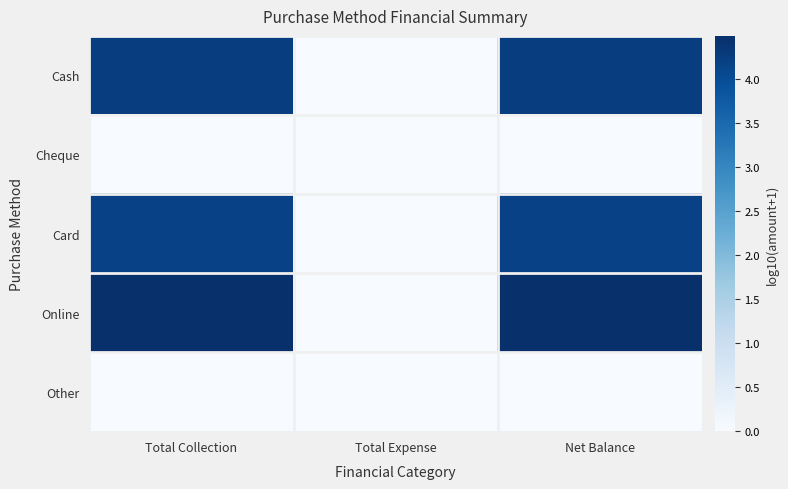

Which series has the largest range (max minus min)?

Online